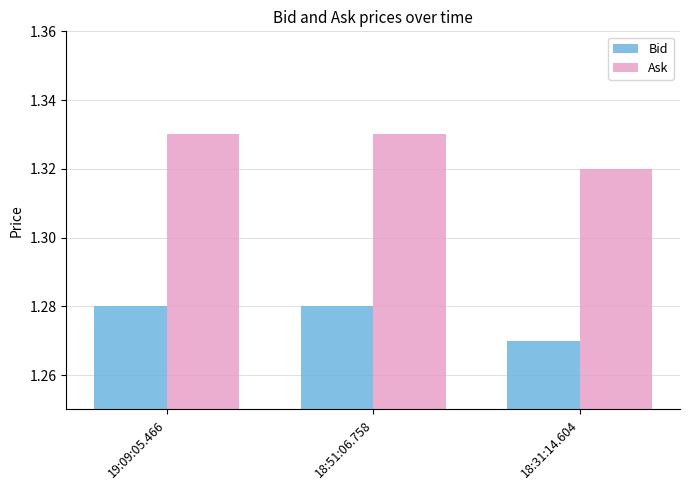

Which series has the largest total across all categories?

Ask